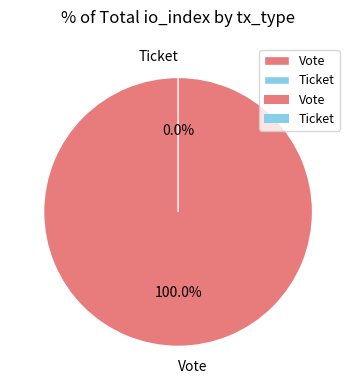

Combined, what portion of the pie is Vote and Ticket?

100.0%